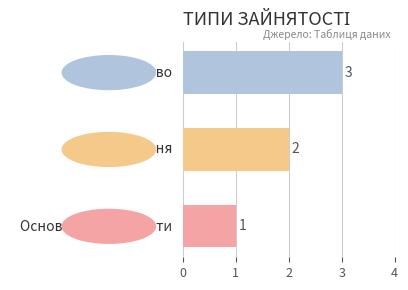

What is the sum of all values?

6